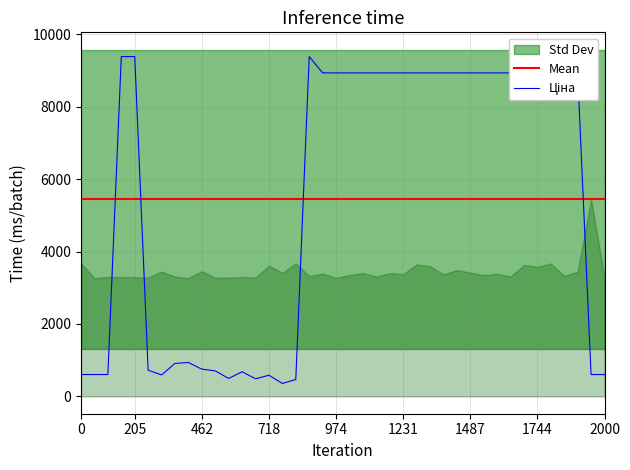

Between 283391953 and 257261953, which series saw the biggest shift?

Ціна